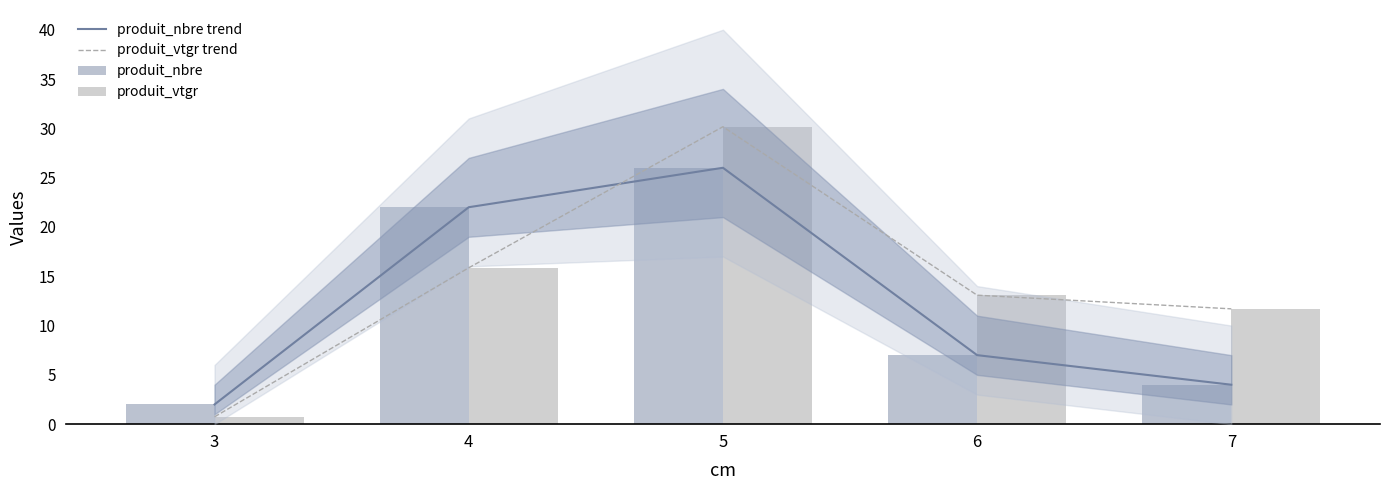

What is the value of the produit_vtgr bar at the 3rd from the left?

30.2